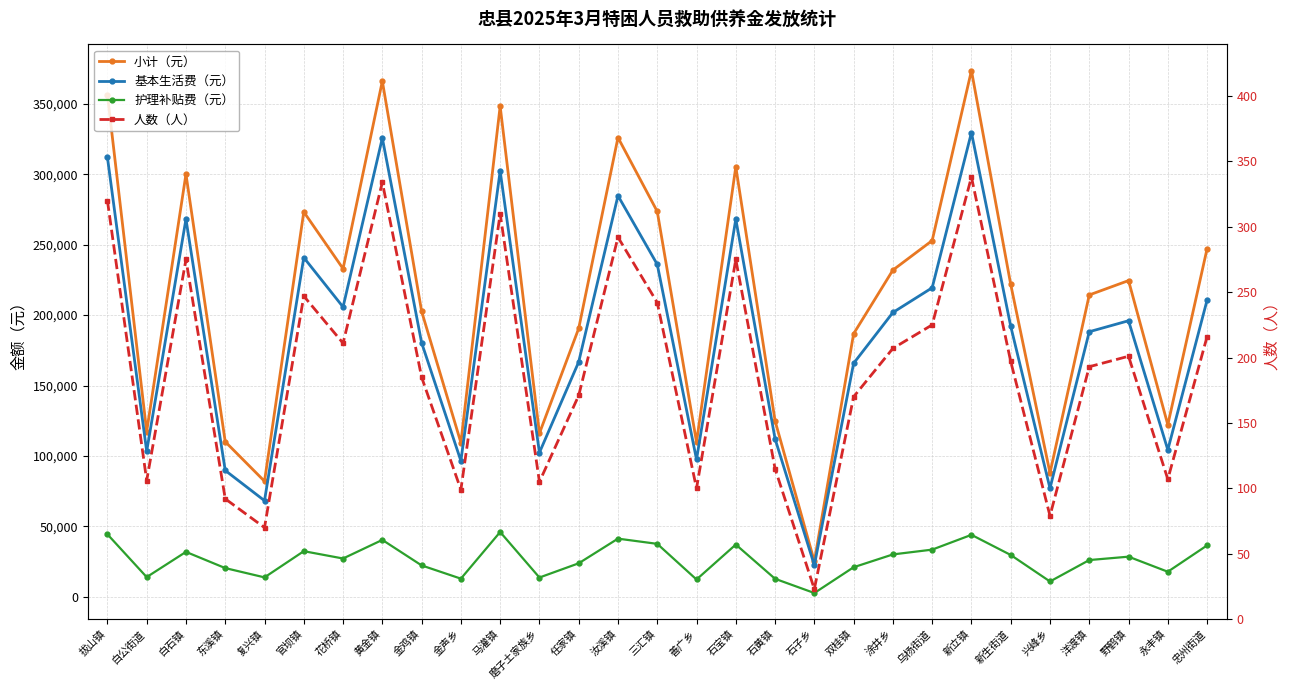

True or false: 小计（元） and 人数（人） cross at least once.

False